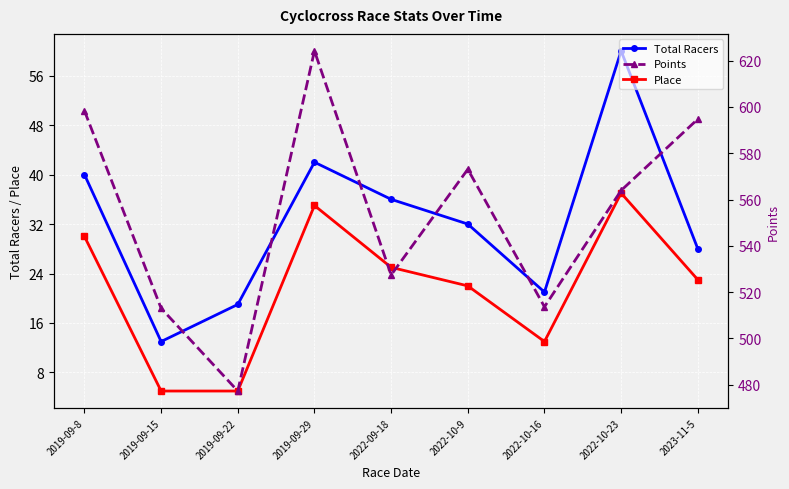

Which has a higher value, 2019-09-8 or 2019-09-29?

2019-09-29